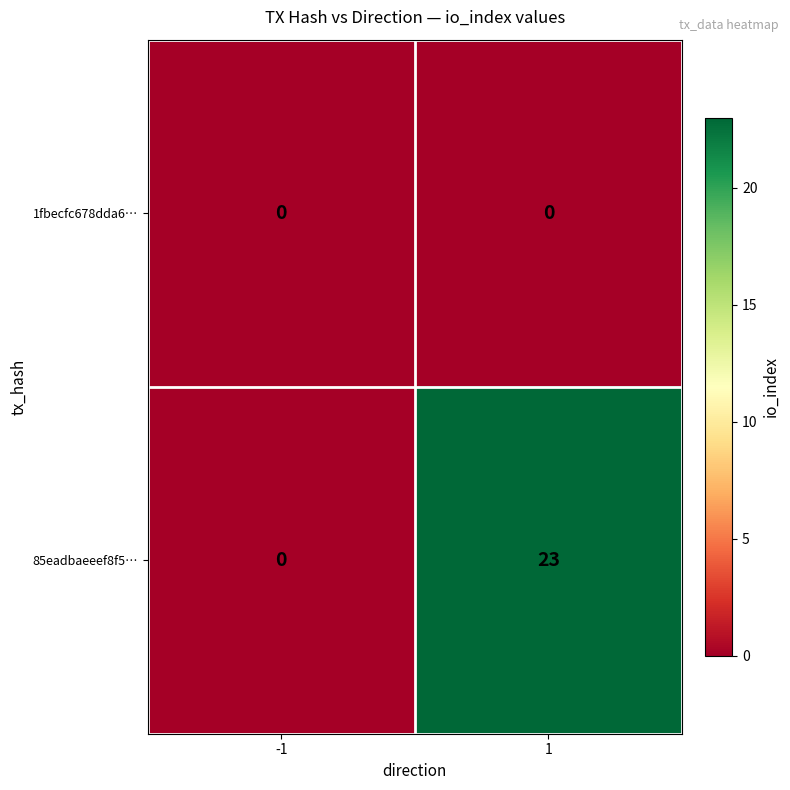

What is the sum of the 85eadbaeeef8f5… values at -1 and 1?

23